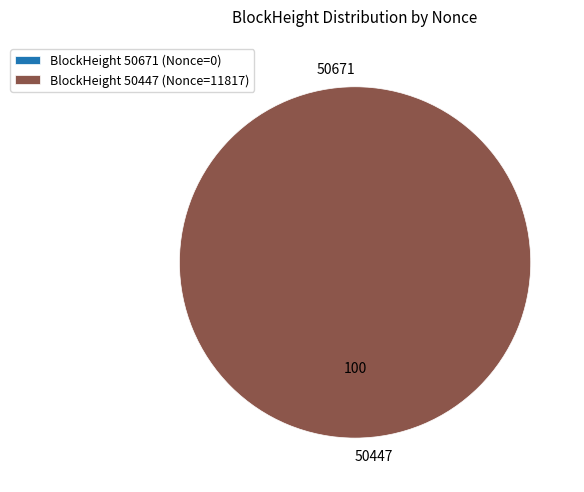

True or false: 50447 accounts for 94% of the total.

False